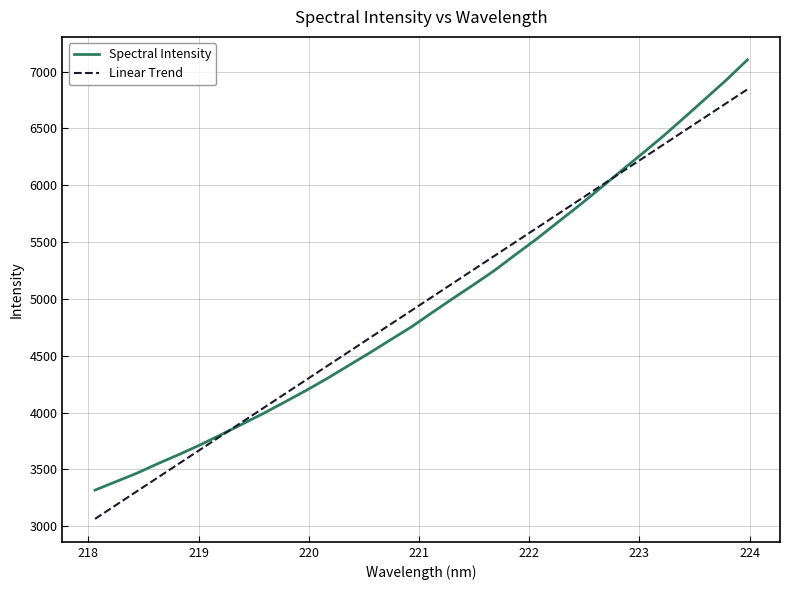

Rank the series by their maximum value, from lowest to highest.

Linear Trend, Spectral Intensity